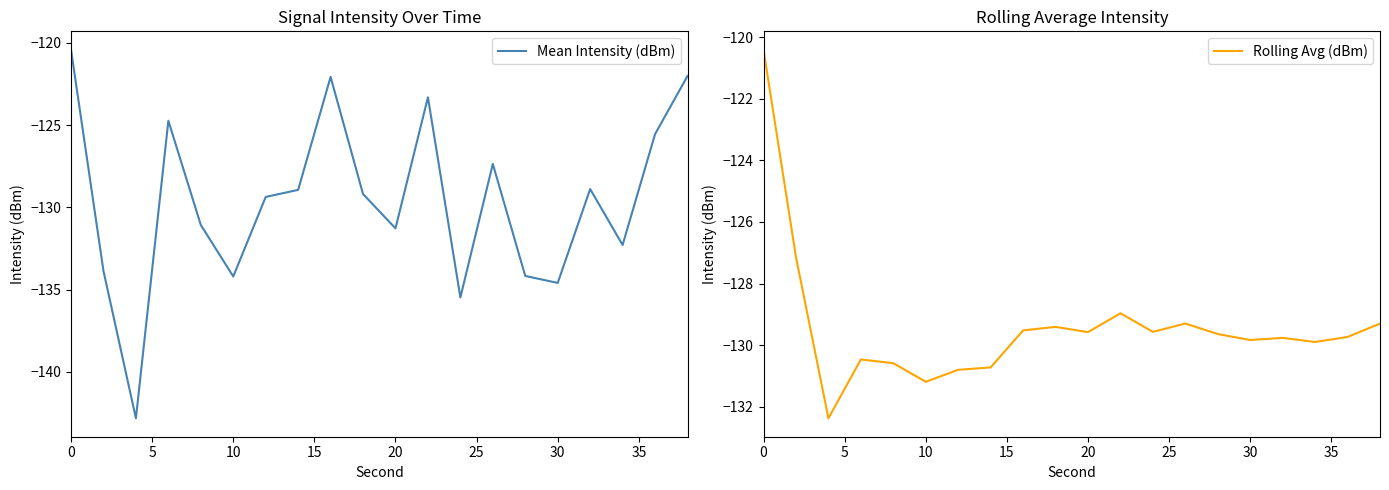

What is the highest value of the Mean Intensity (dBm) series?

-120.4